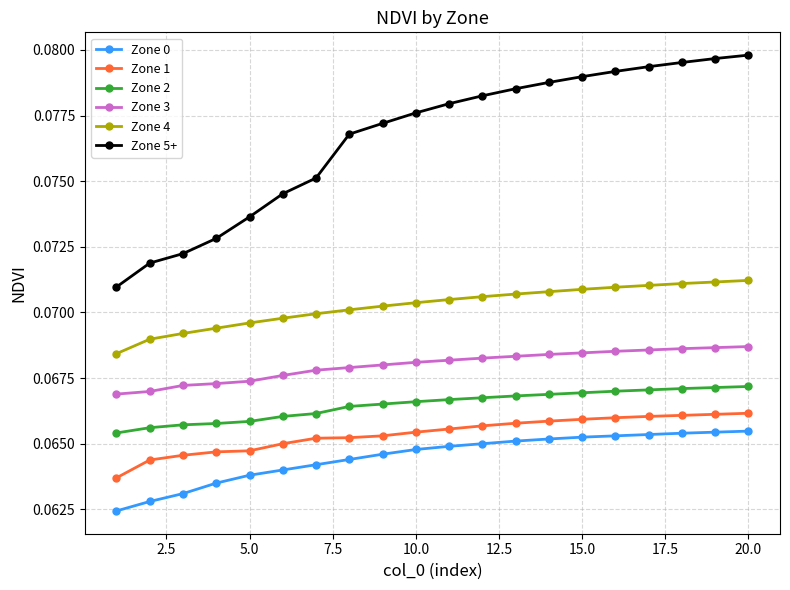

Does the chart display data point markers on the line(s)?

Yes